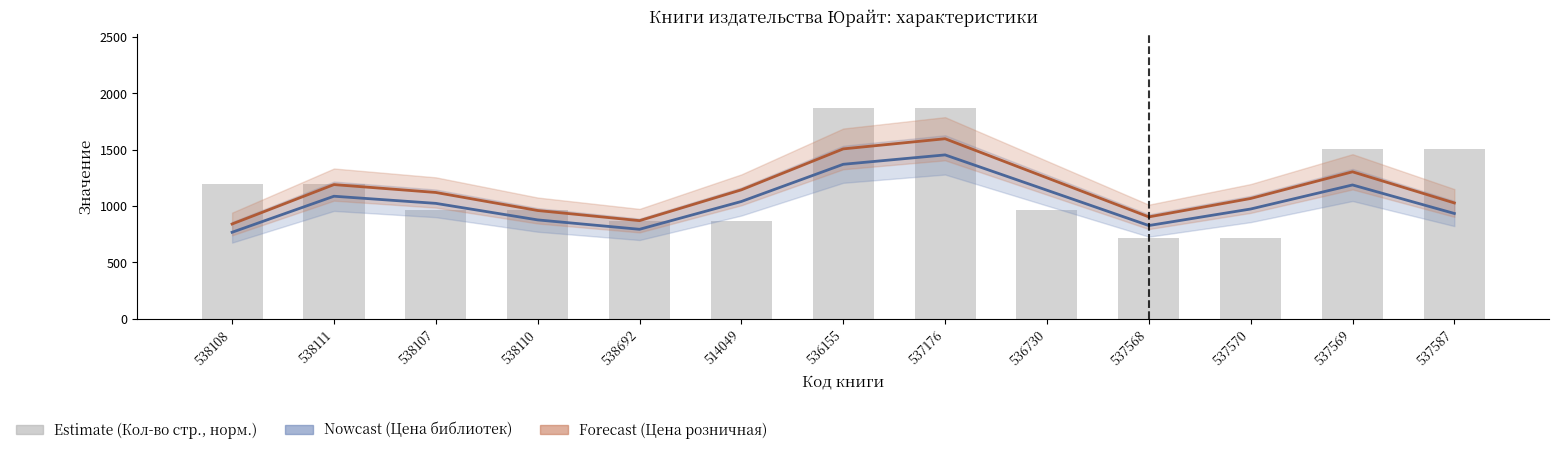

What is the label of the 12th bar from the right?

538111